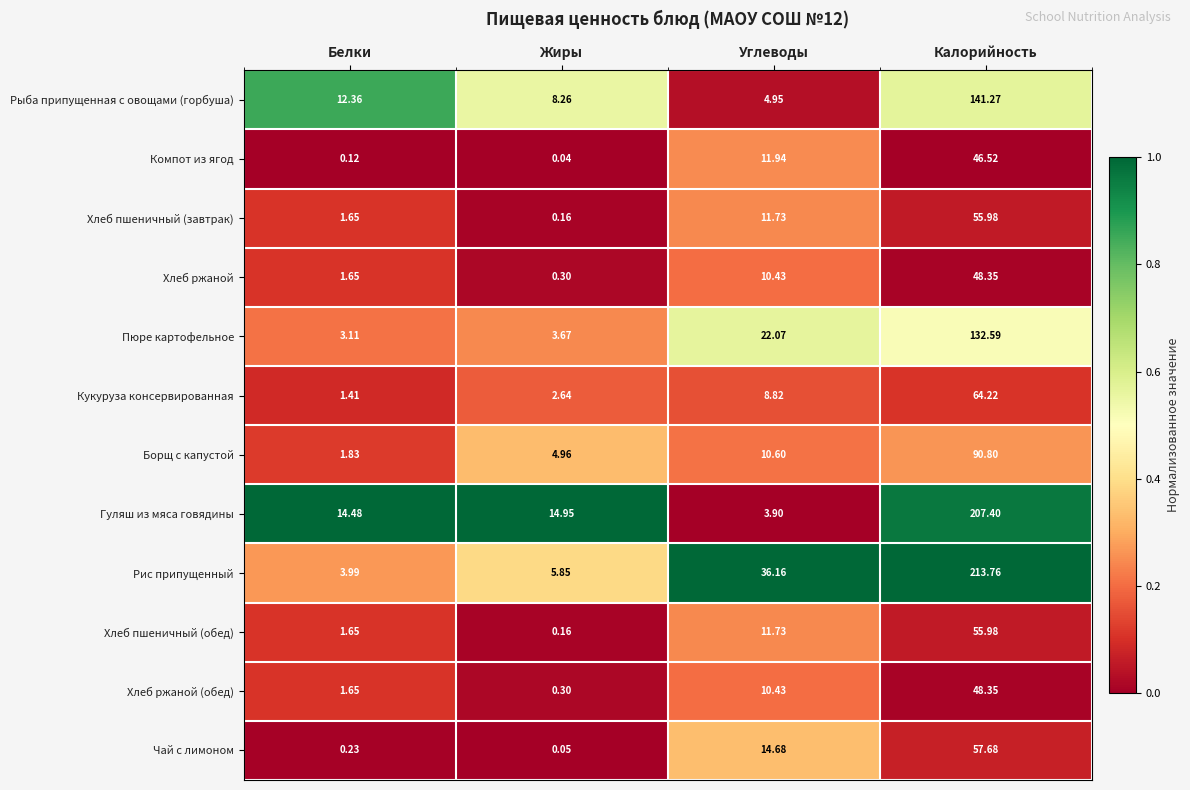

Which series has the largest total across all categories?

Рис припущенный